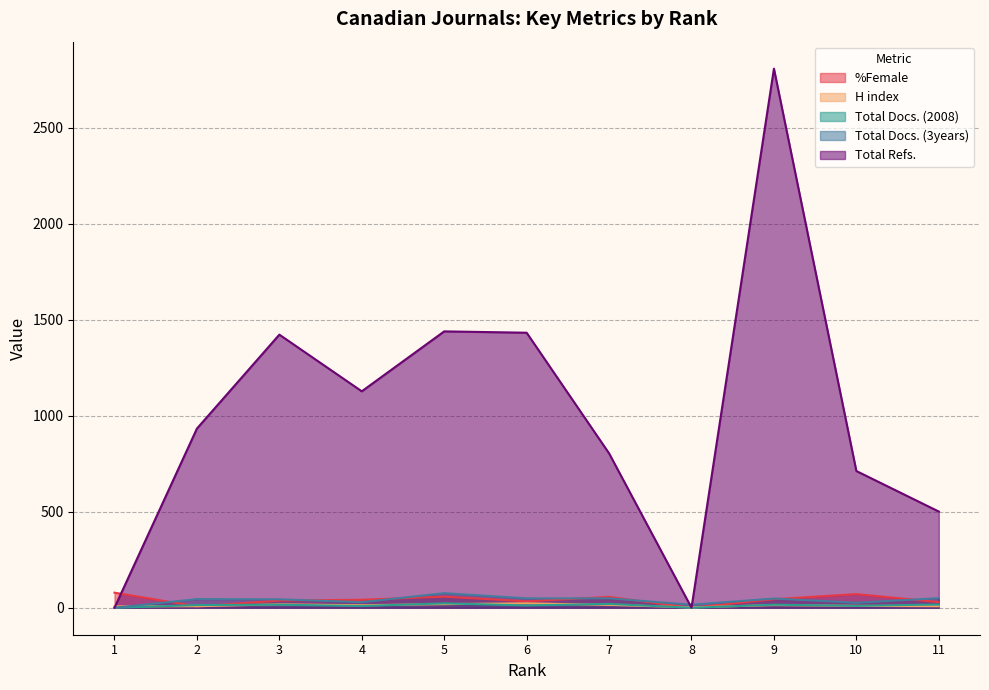

The H index series shows 5.6 at 7. True or false?

False